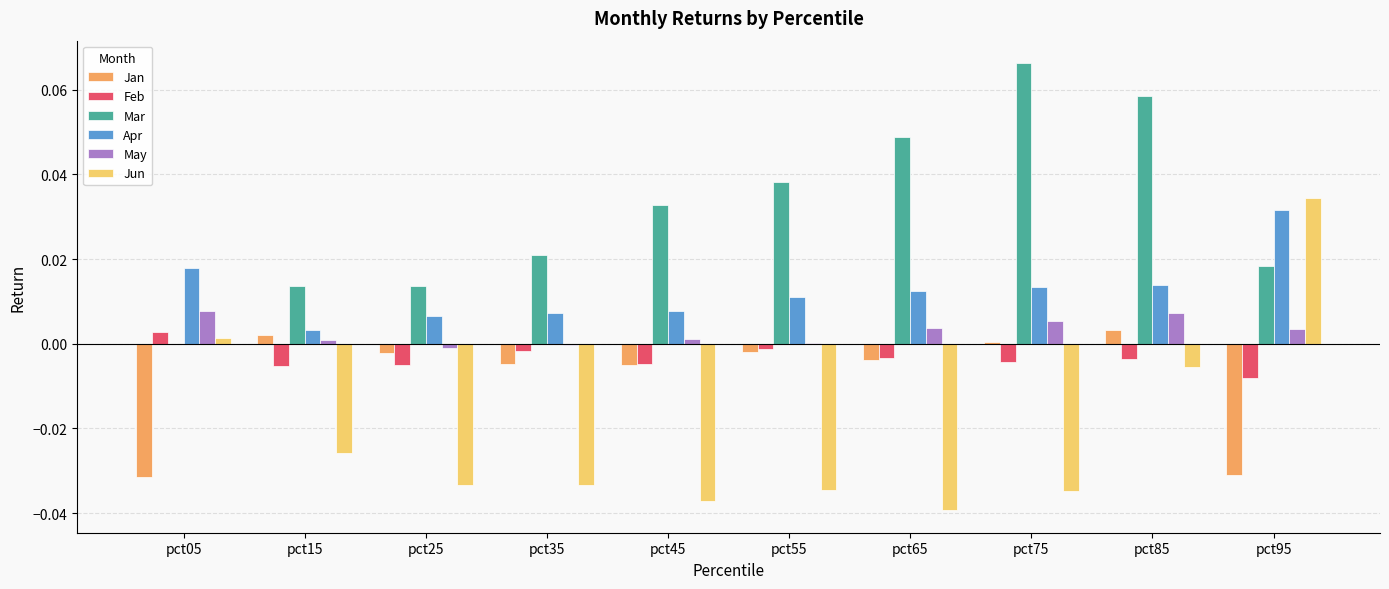

Count the number of categories in the chart.

10